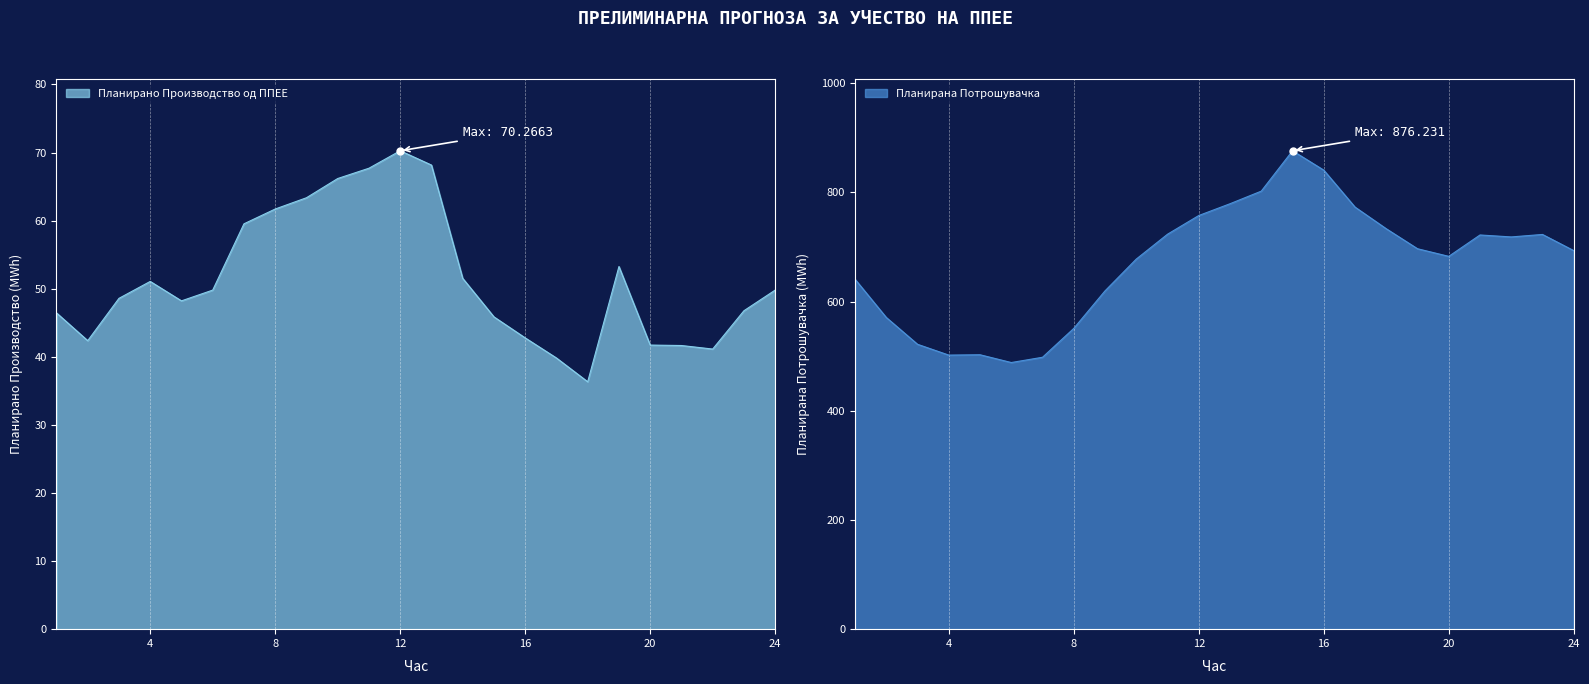

At which category is the sum across all series the highest?

15